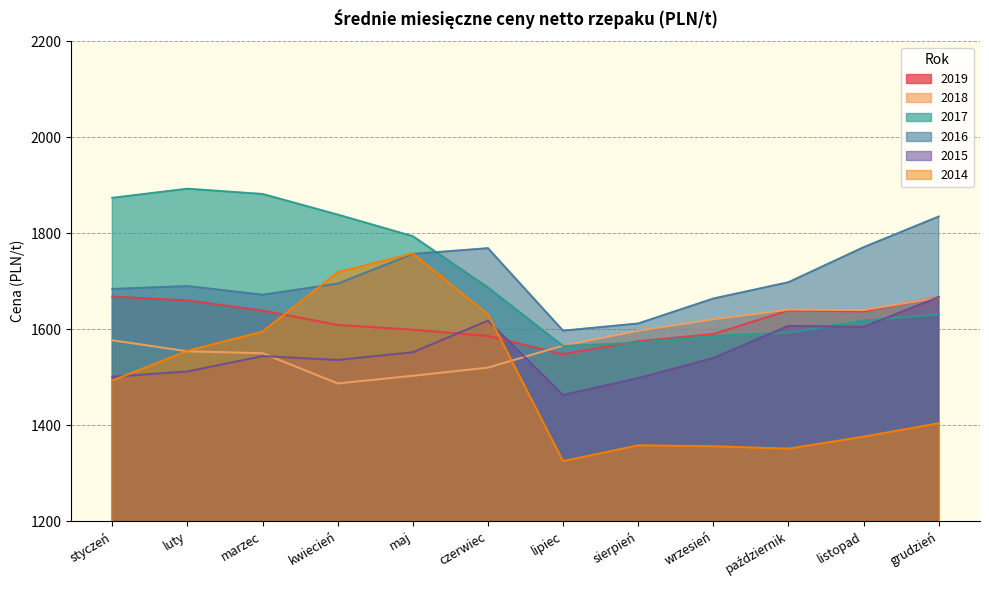

Reading right to left, list all the values displayed in this chart.

2019: 1667	1637	1639	1590	1575	1548	1586	1599	1609	1639	1660	1668
2018: 1666	1640	1641	1621	1597	1566	1520	1503	1487	1550	1554	1577
2017: 1631	1618	1593	1586	1572	1565	1687	1794	1839	1882	1893	1874
2016: 1835	1771	1698	1664	1612	1597	1769	1757	1695	1672	1690	1684
2015: 1667	1605	1607	1540	1498	1463	1618	1552	1536	1544	1512	1501
2014: 1404	1376	1351	1356	1358	1325	1631	1758	1719	1595	1555	1493